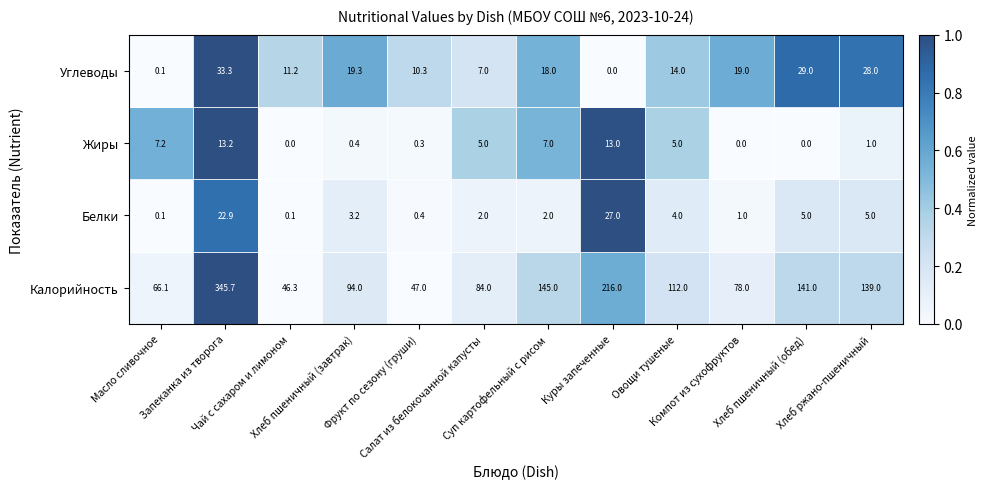

Rank the series by their maximum value, from lowest to highest.

Жиры, Белки, Углеводы, Калорийность